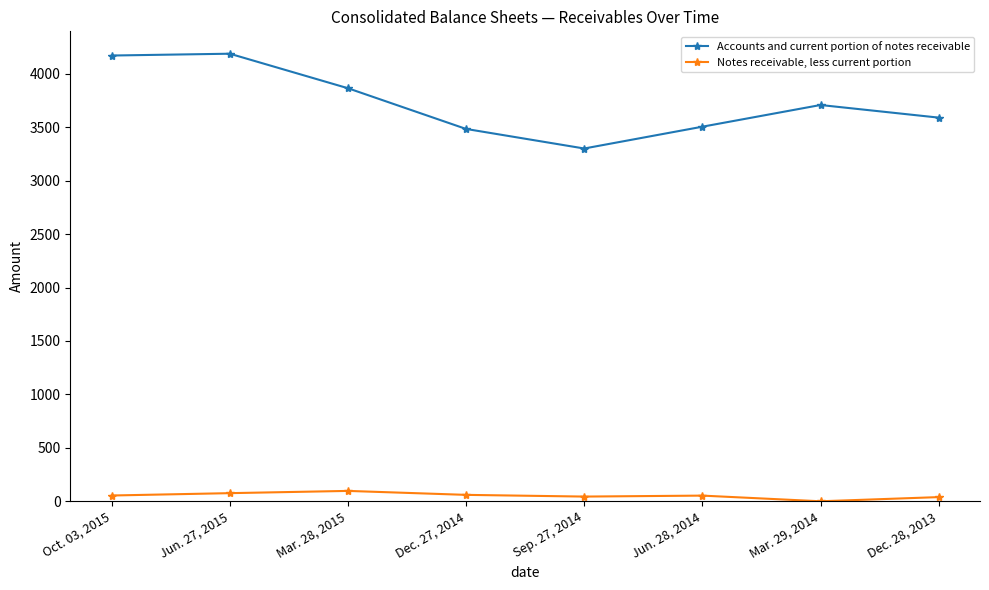

Does the chart display data point markers on the line(s)?

Yes